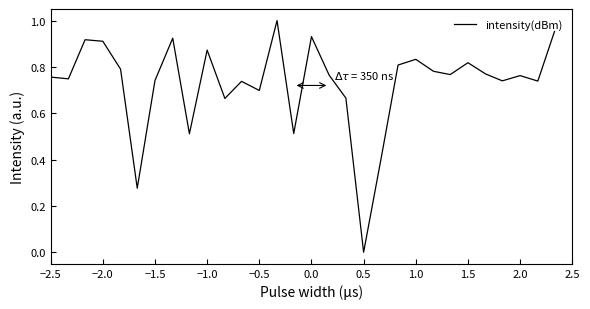

Between −2.5 and −0.5, which is larger?

−2.5